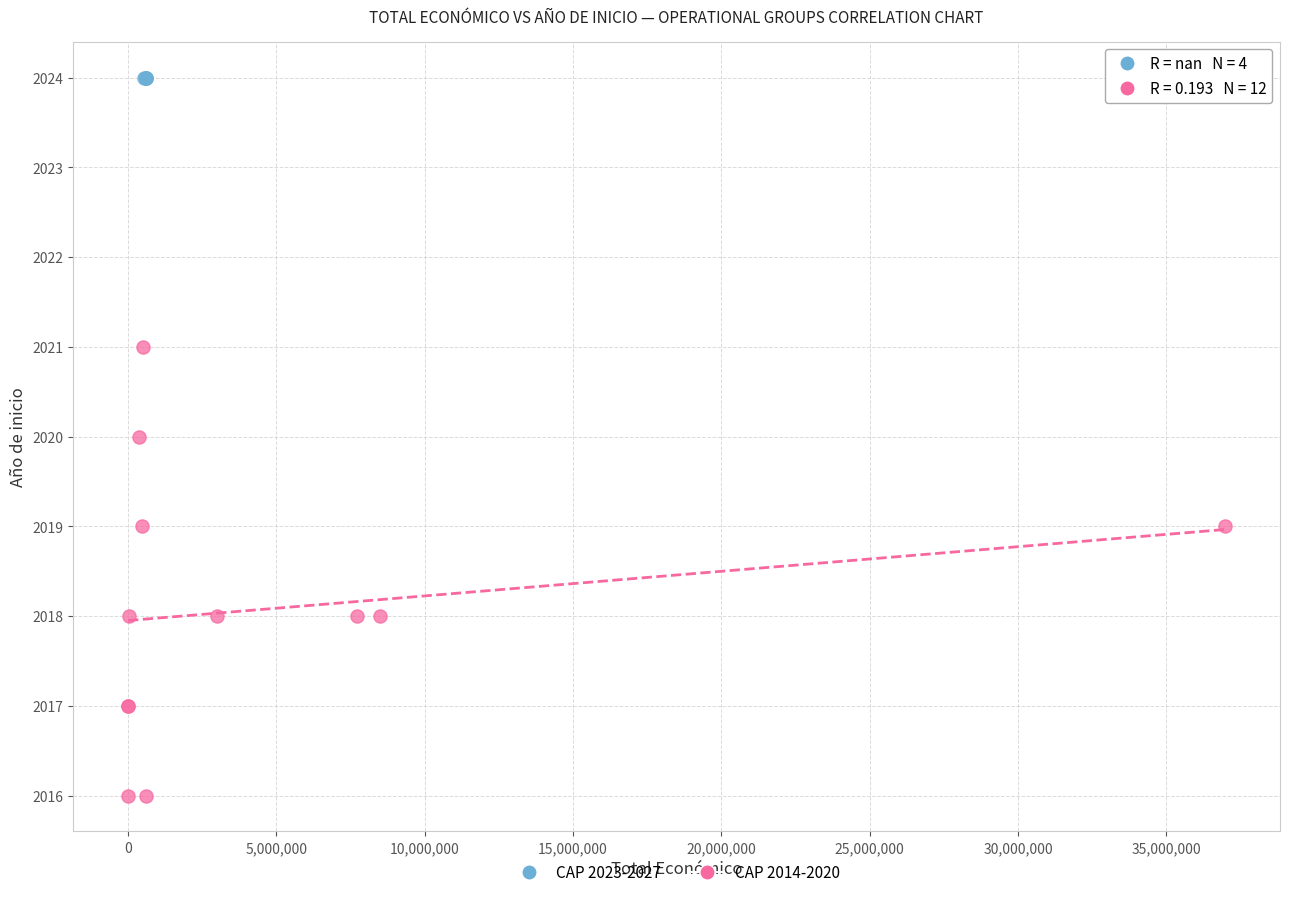

Which series reaches the minimum Y coordinate?

CAP 2014-2020